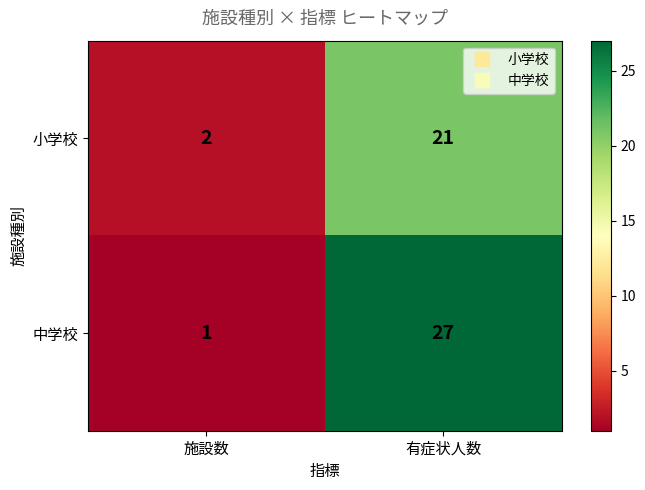

At 有症状人数, list the series in order from largest to smallest.

中学校, 小学校